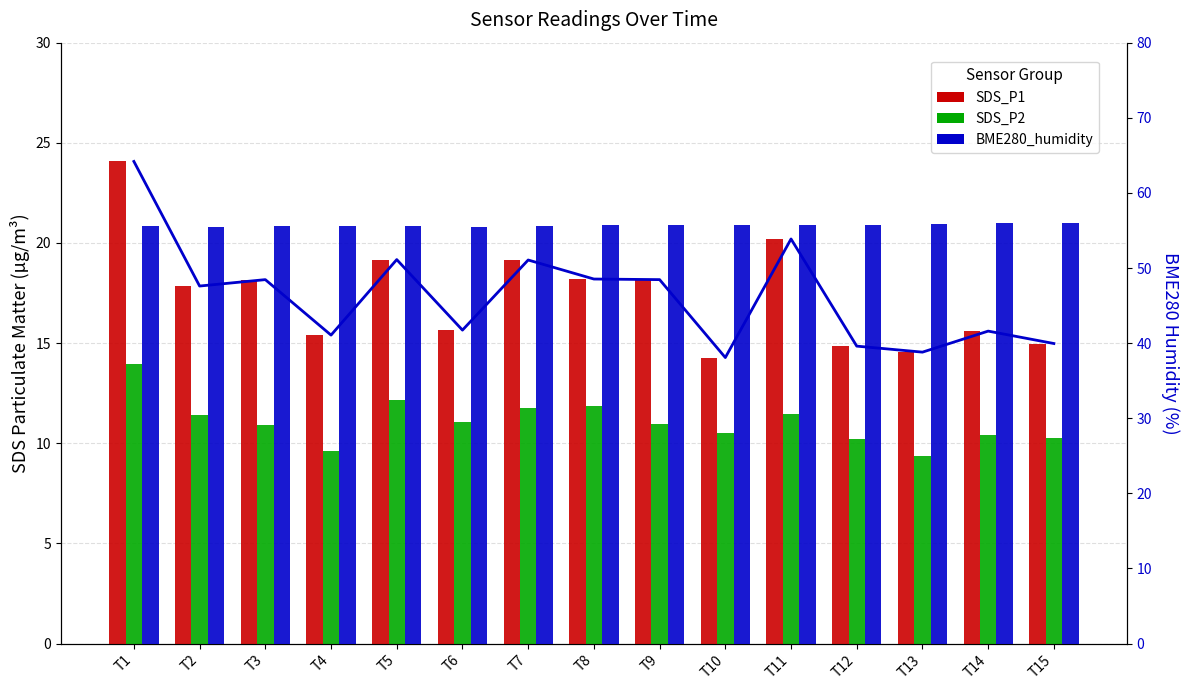

What is the value of the BME280_humidity bar at the 5th from the left?

55.5